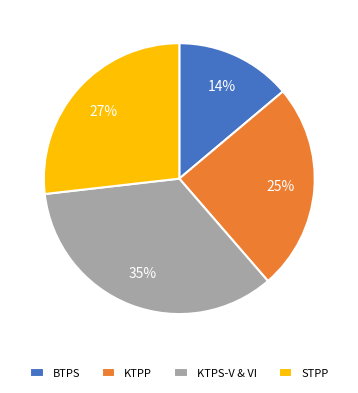

To the nearest percent, what is the difference between the largest and smallest slice percentages?

21%